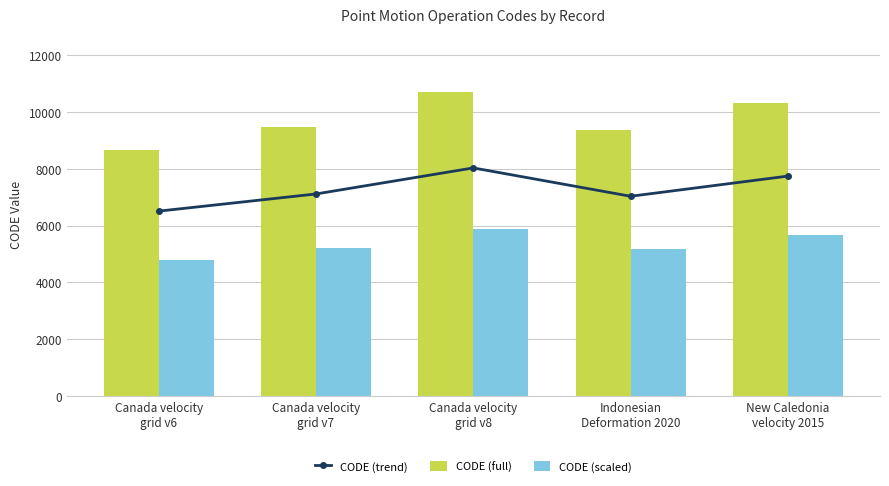

Reading right to left, what are all the values shown in this chart?

CODE (trend): New Caledonia
velocity 2015=7742.2	Indonesian
Deformation 2020=7031.2	Canada velocity
grid v8=8030.2	Canada velocity
grid v7=7112.2	Canada velocity
grid v6=6507.0
CODE (full): New Caledonia
velocity 2015=10323.0	Indonesian
Deformation 2020=9375.0	Canada velocity
grid v8=10707.0	Canada velocity
grid v7=9483.0	Canada velocity
grid v6=8676.0
CODE (scaled): New Caledonia
velocity 2015=5677.7	Indonesian
Deformation 2020=5156.2	Canada velocity
grid v8=5888.9	Canada velocity
grid v7=5215.7	Canada velocity
grid v6=4771.8